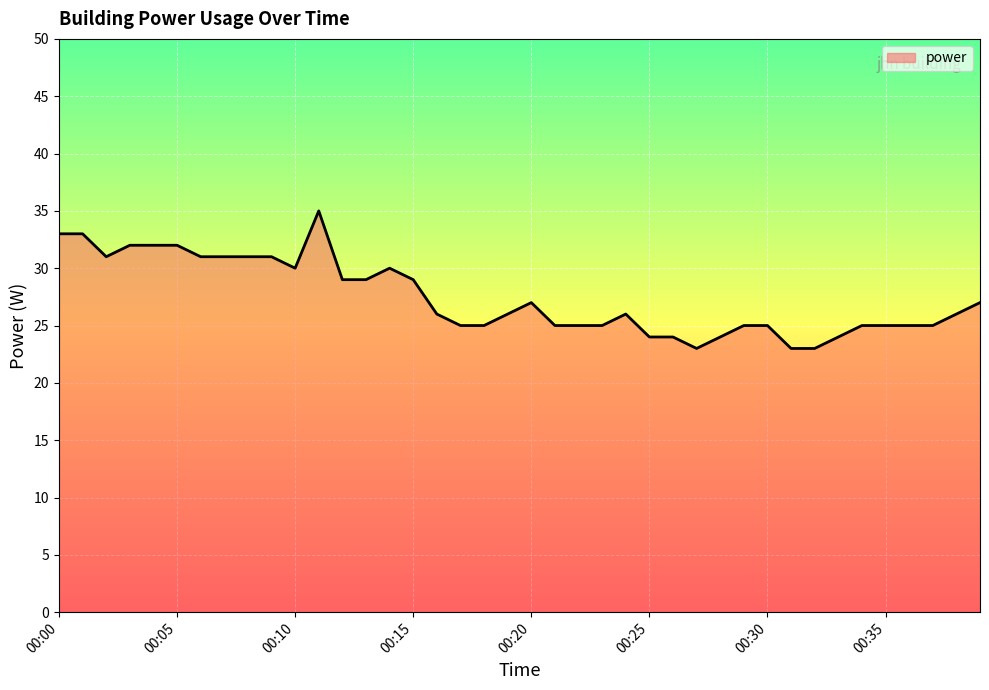

What is the average value?

27